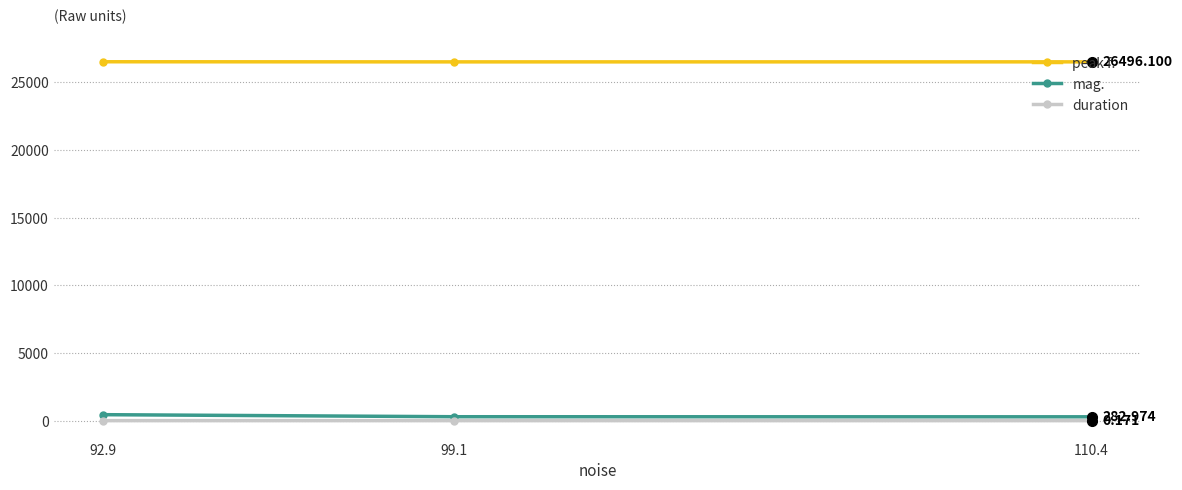

Is the value of mag. at 110.4 greater than the value of peak f. at 92.9?

No